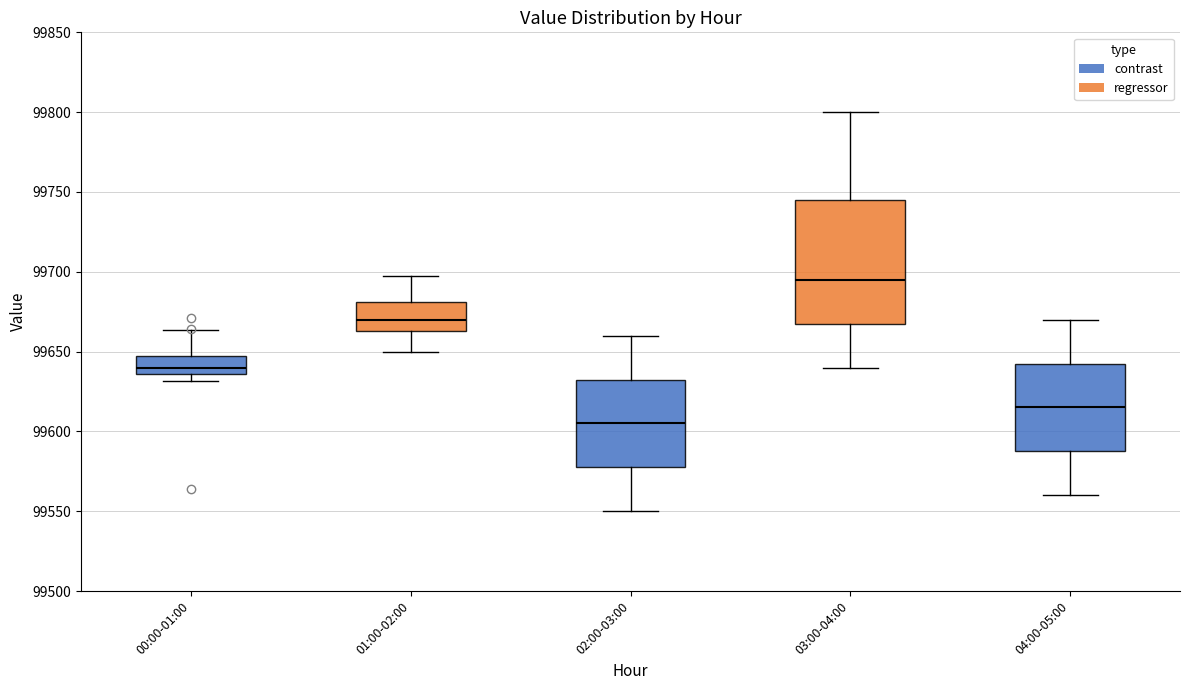

Reading left to right, transcribe this box plot: for each box, give where its median line is, the range the box spans, and where its two whiskers end, as read against the y-axis. The values are not printed on the chart, so give them approximately, as read against the axis.

00:00-01:00: median 99640, box 99635 to 99645, whiskers 99630 to 99665
01:00-02:00: median 99670, box 99665 to 99680, whiskers 99650 to 99695
02:00-03:00: median 99605, box 99580 to 99635, whiskers 99550 to 99660
03:00-04:00: median 99695, box 99670 to 99745, whiskers 99640 to 99800
04:00-05:00: median 99615, box 99590 to 99645, whiskers 99560 to 99670